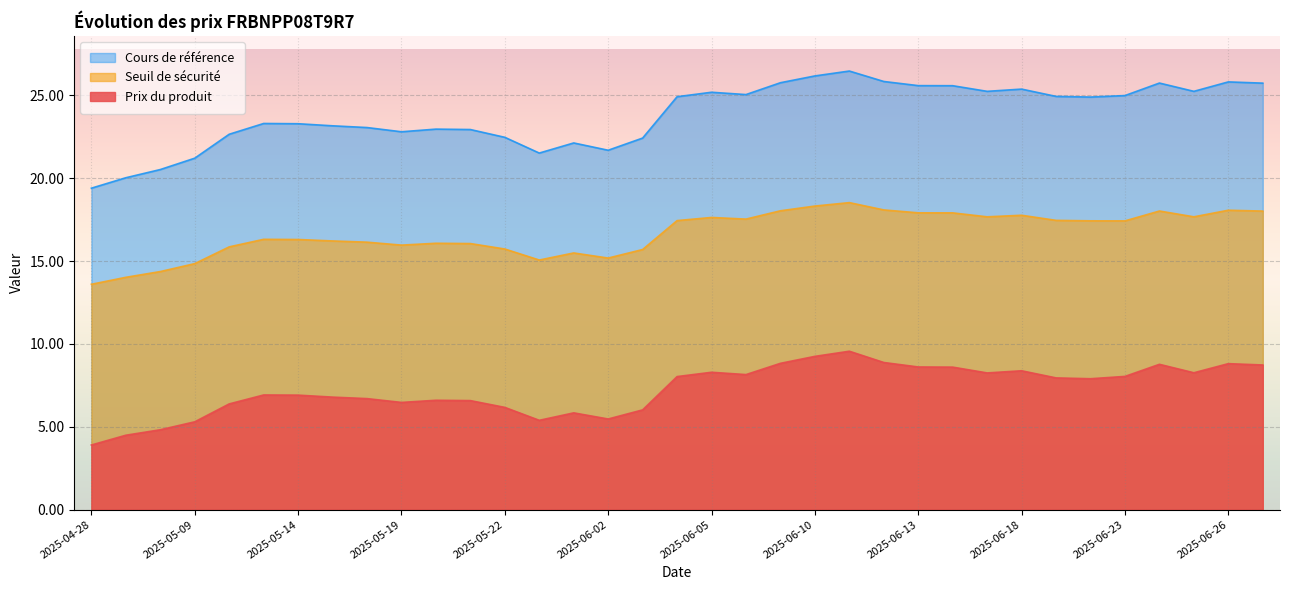

Where is Cours de référence nearest to the value 22?

2025-05-26